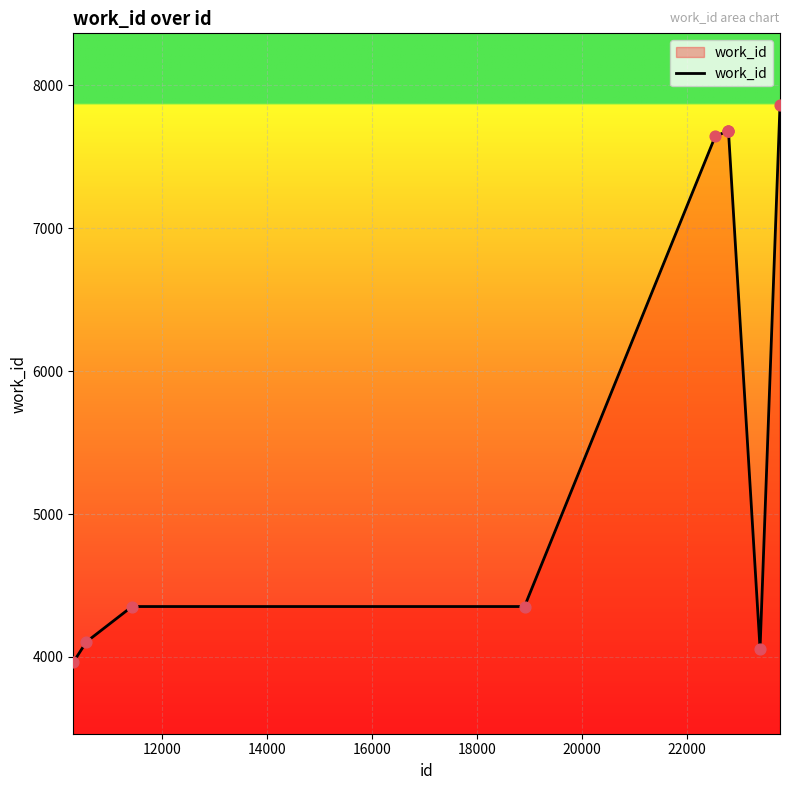

What is the minimum value shown in the chart?

3963